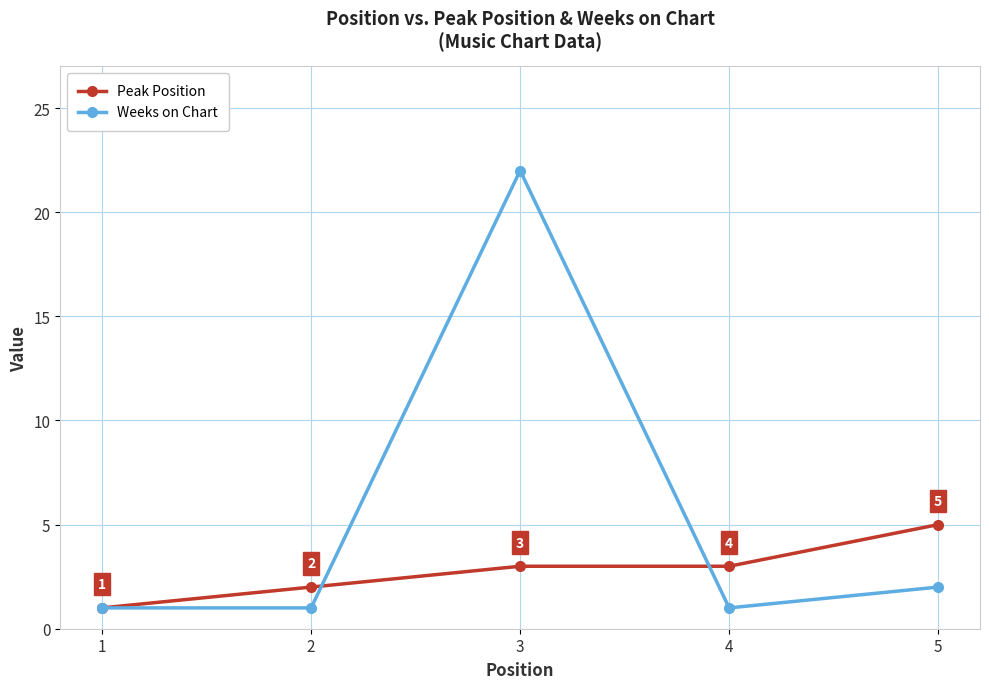

Read the Peak Position value at 3.

3